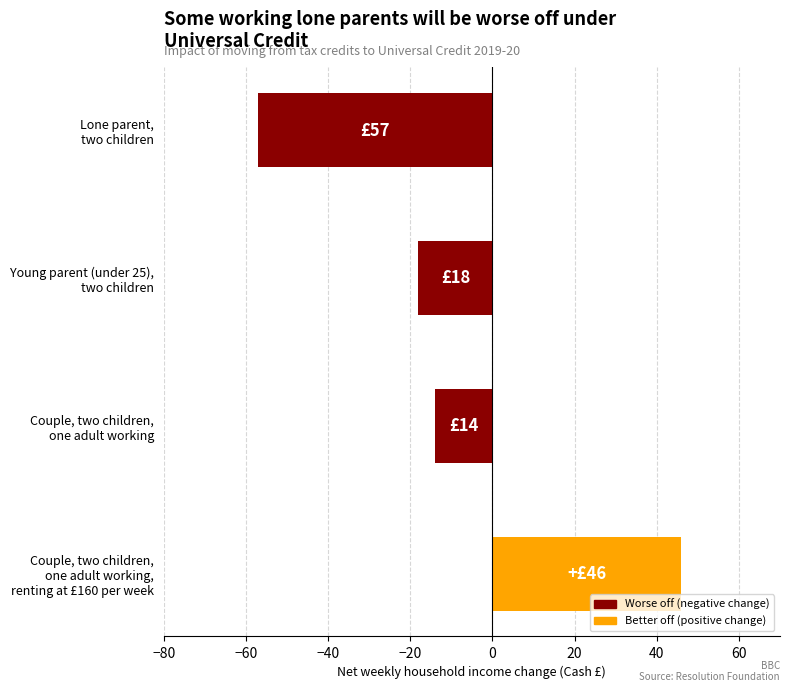

What is the sum of all values?

-43